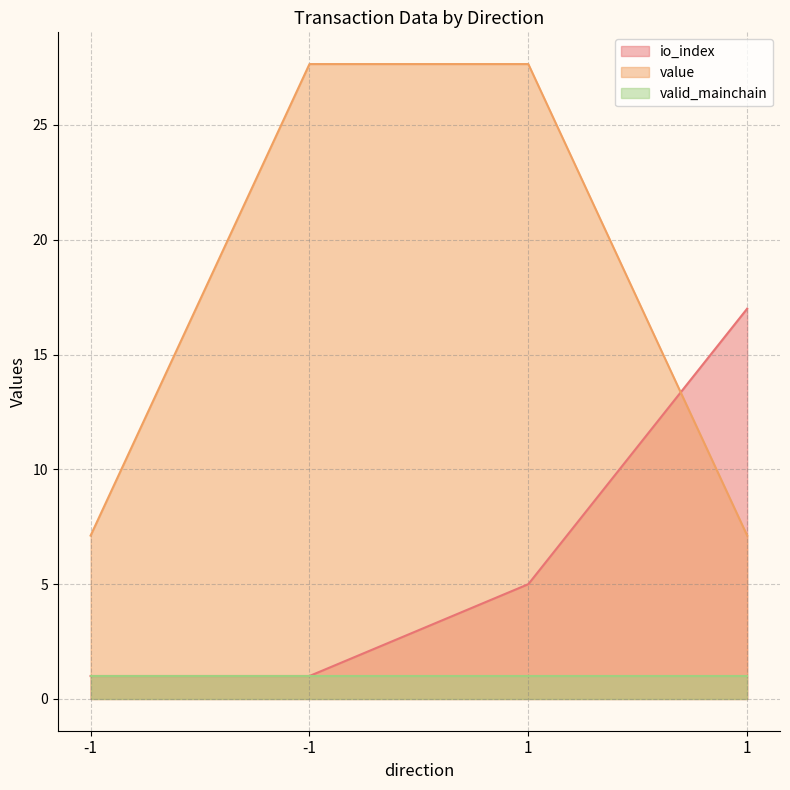

At which label does value reach its peak?

-1